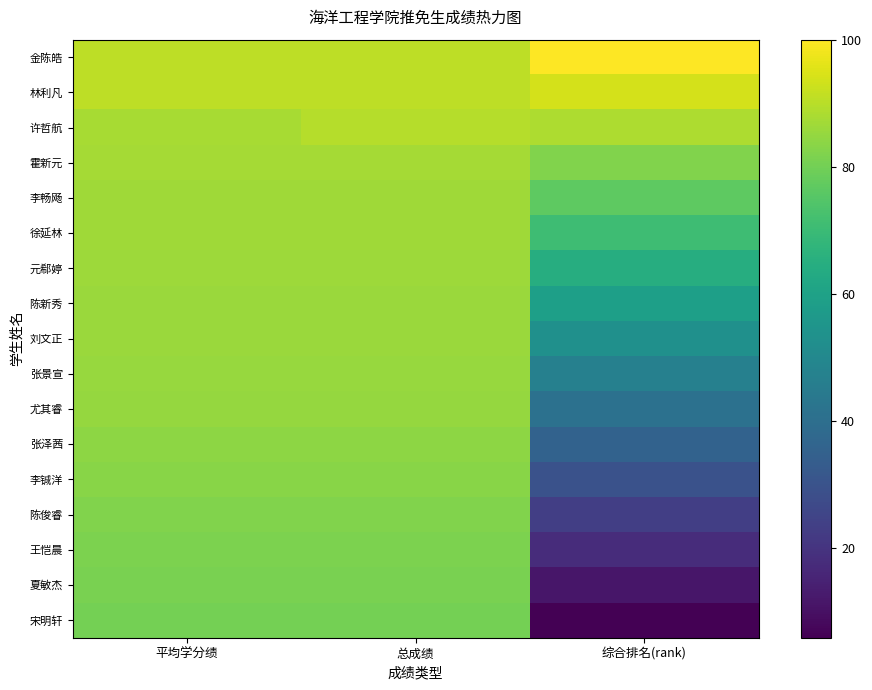

Between 平均学分绩 and 综合排名(rank), which series saw the biggest shift?

宋明轩